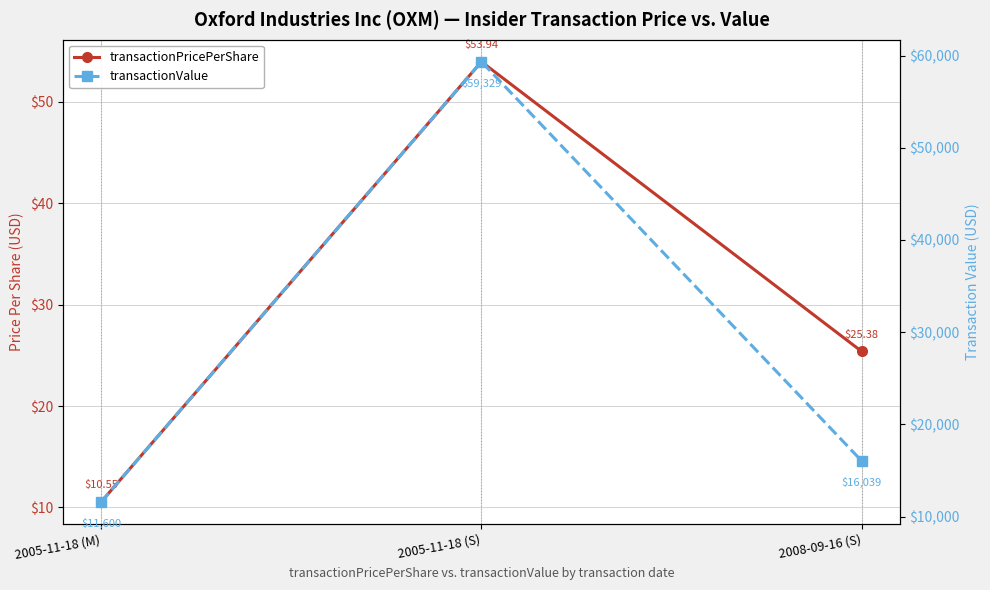

True or false: transactionValue has a value of 5336.0 at 2005-11-18 (M).

False